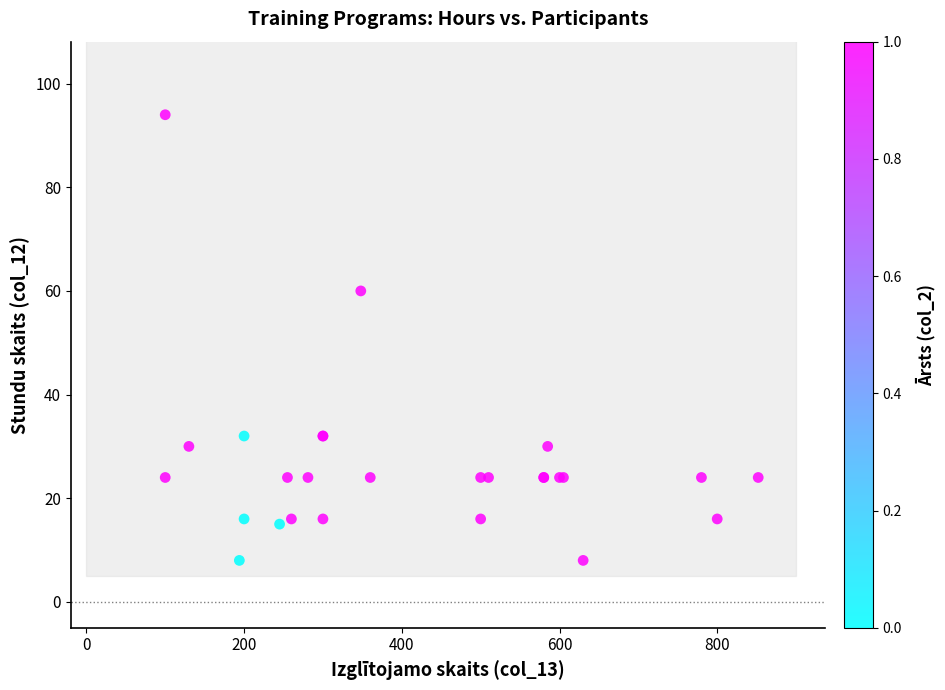

What Y value in the scatter plot is closest to 51?

60